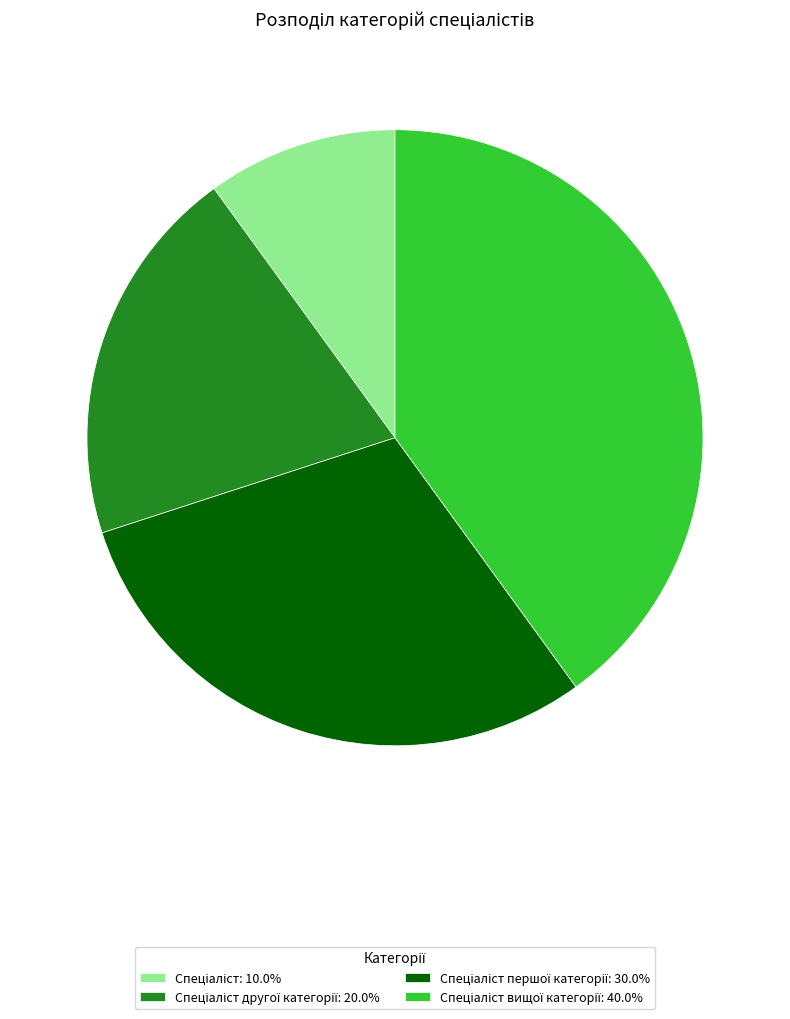

Does any single category account for the majority?

No